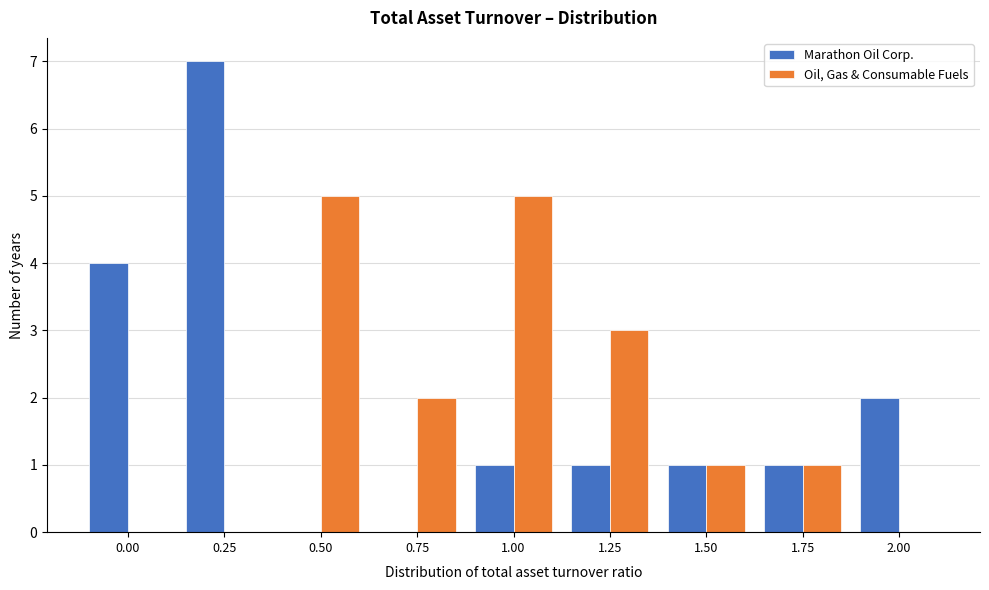

Reading left to right, extract all data points from this chart.

Marathon Oil Corp.: 0.00=4	0.25=7	0.50=0	0.75=0	1.00=1	1.25=1	1.50=1	1.75=1	2.00=2
Oil, Gas & Consumable Fuels: 0.00=0	0.25=0	0.50=5	0.75=2	1.00=5	1.25=3	1.50=1	1.75=1	2.00=0